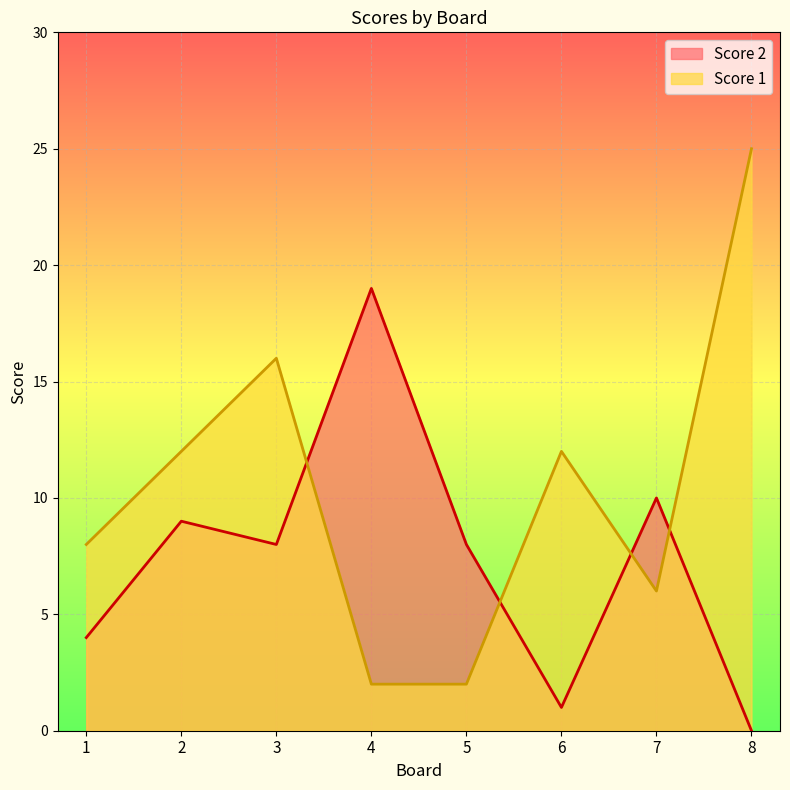

What is the difference between the maximum and minimum values in the Score 1 series?

23